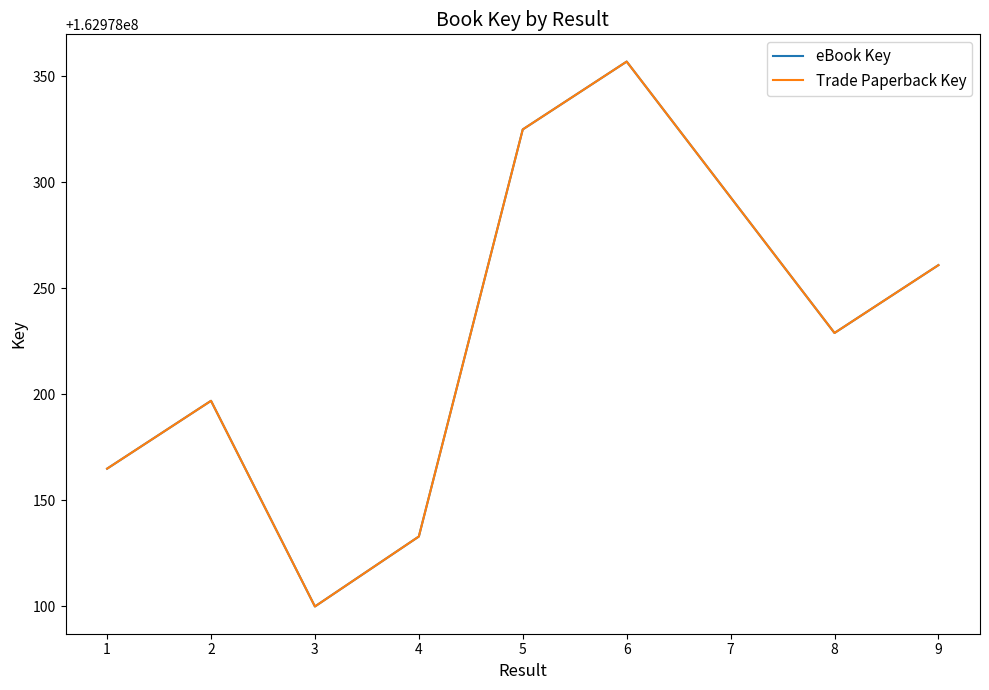

True or false: Trade Paperback Key has a value of 50057755 at 7.

False